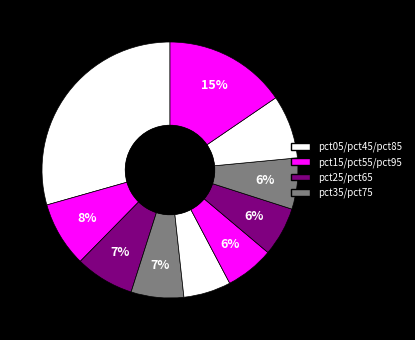

Count the number of slices in the pie.

10